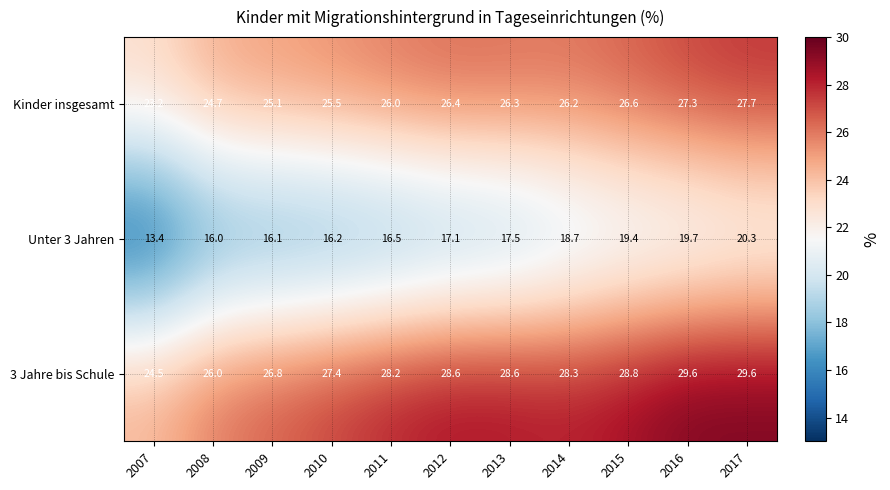

Between 2007 and 2015, which series saw the biggest shift?

Unter 3 Jahren